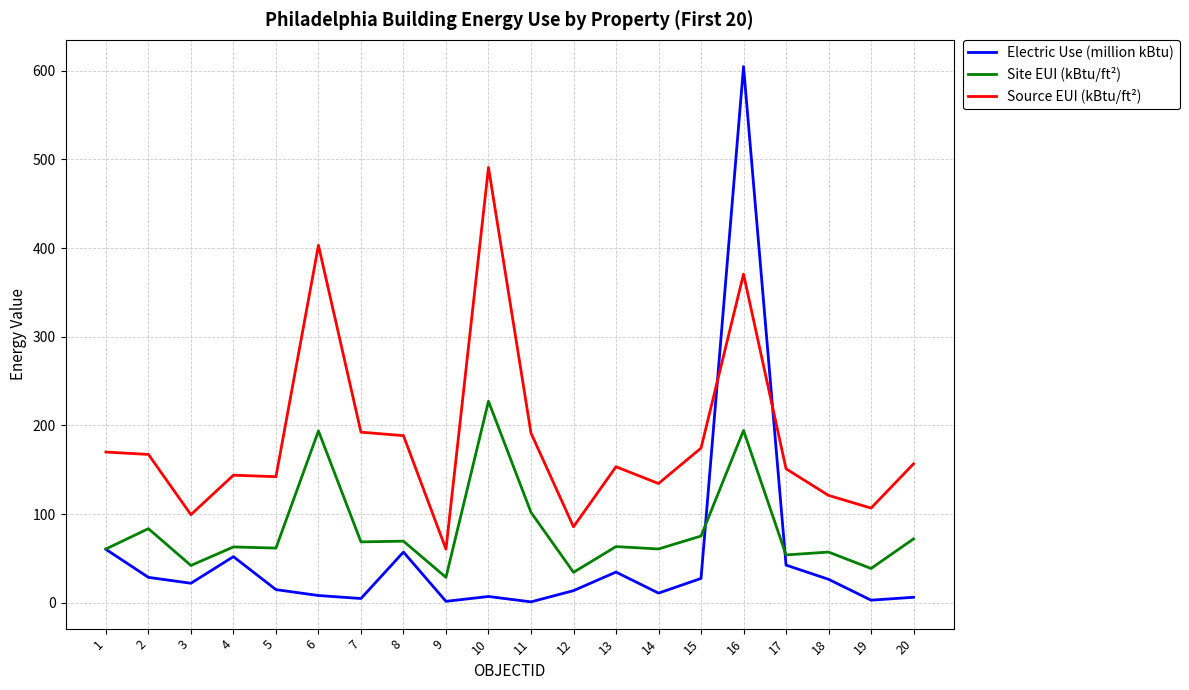

What is the highest value of the Source EUI (kBtu/ft²) series?

490.9